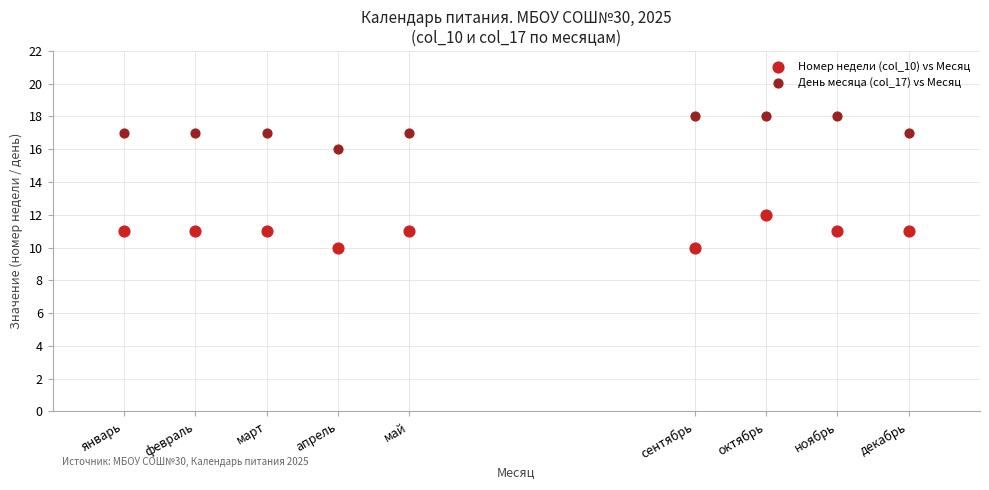

Which series reaches the maximum Y coordinate?

День месяца (col_17) vs Месяц